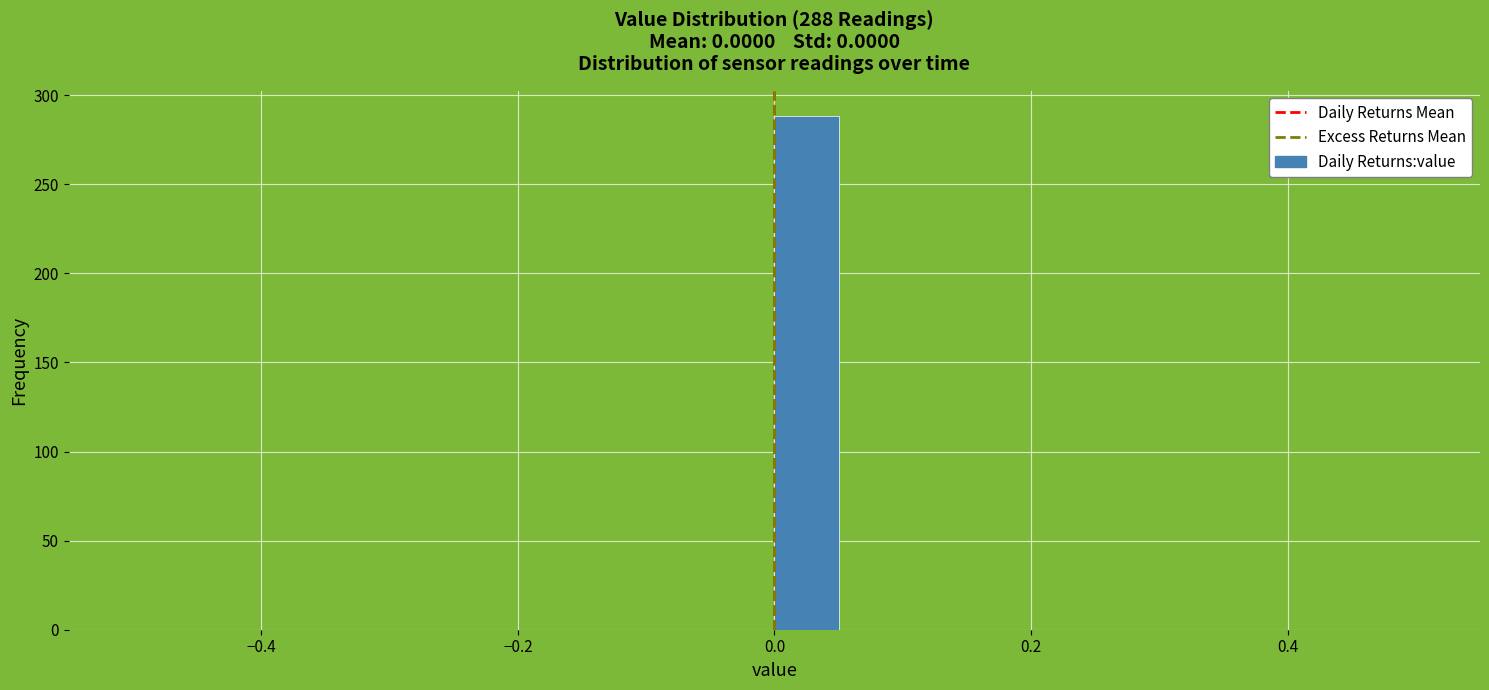

Around what value on the x-axis is the tallest bar? Give the approximate position of its centre, as read against the axis.

0.02